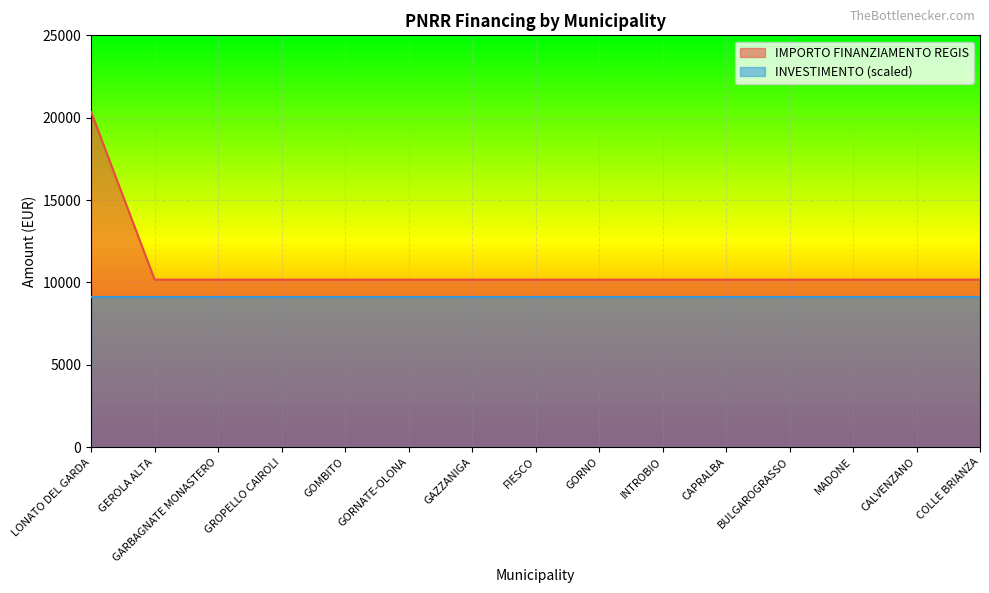

At which category does the chart reach its peak across all series?

LONATO DEL GARDA